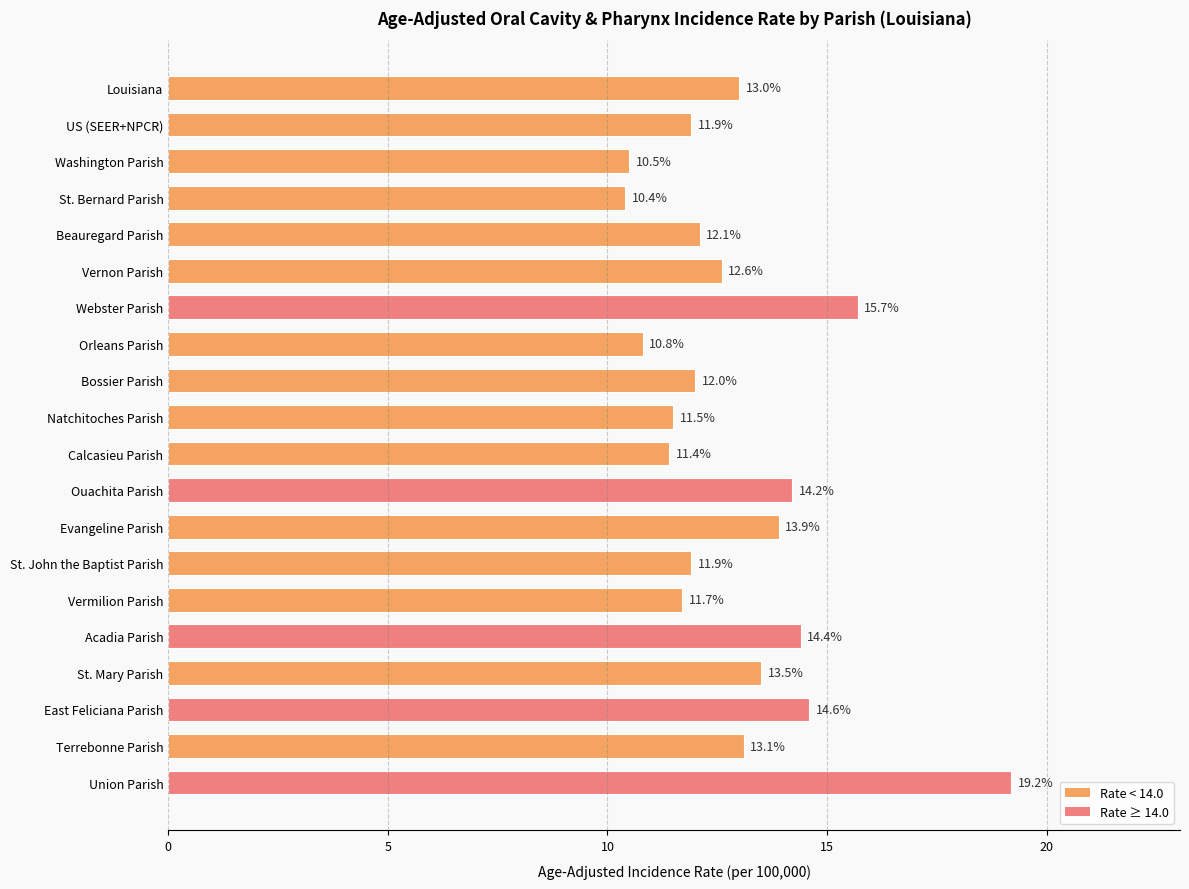

Does the chart contain stacked bars?

No